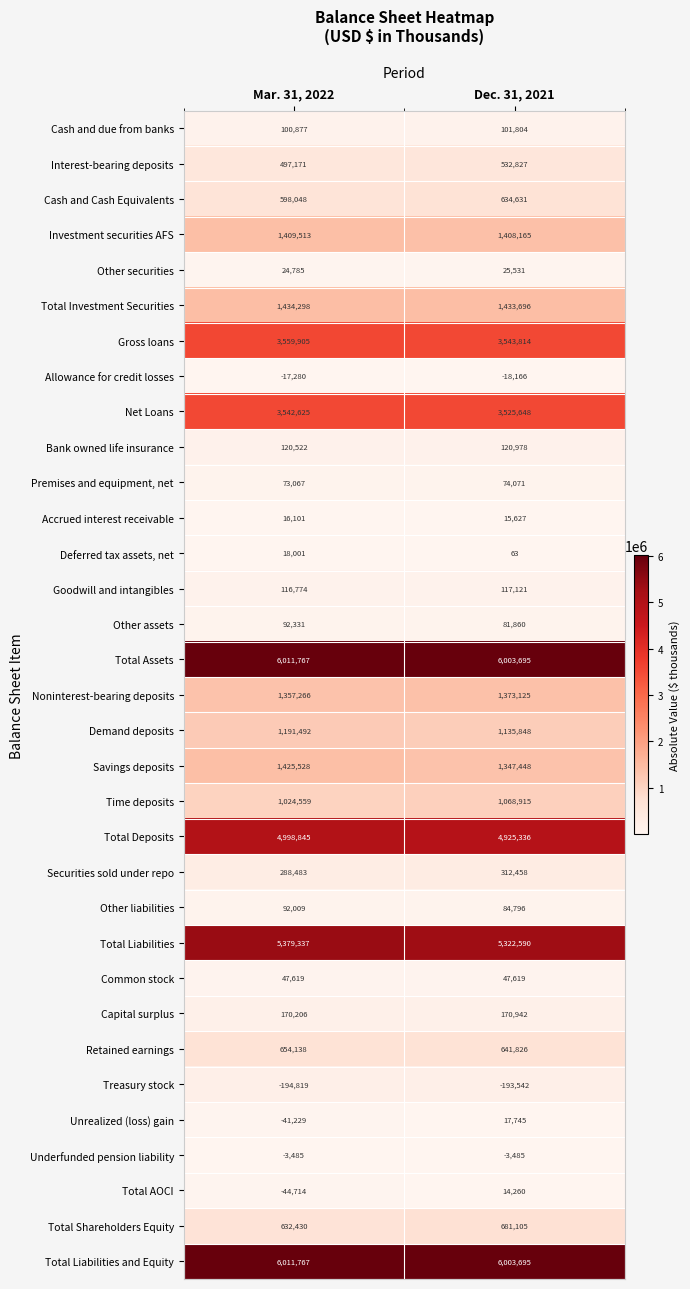

Is it true that Total Shareholders Equity equals 900245 at Dec. 31, 2021?

False